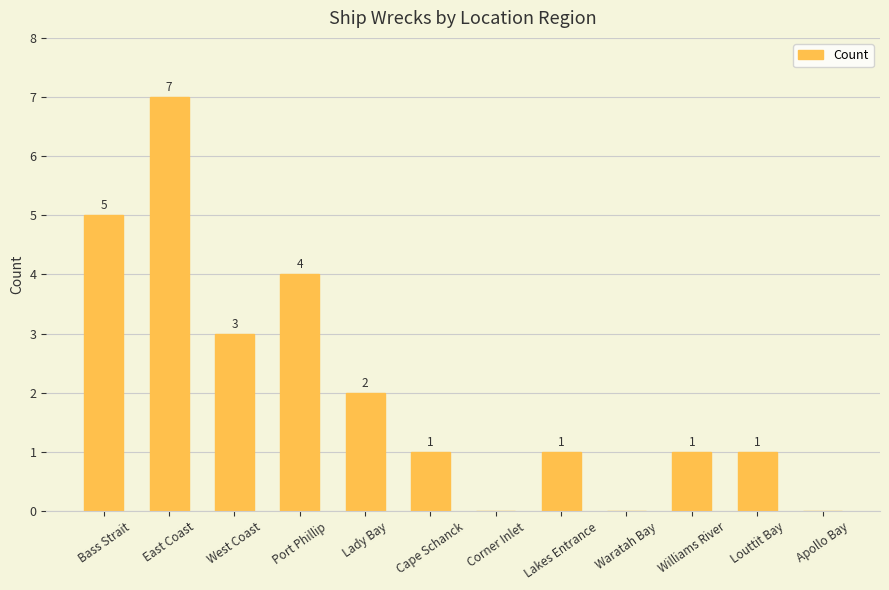

The value at Apollo Bay is 0. True or false?

True